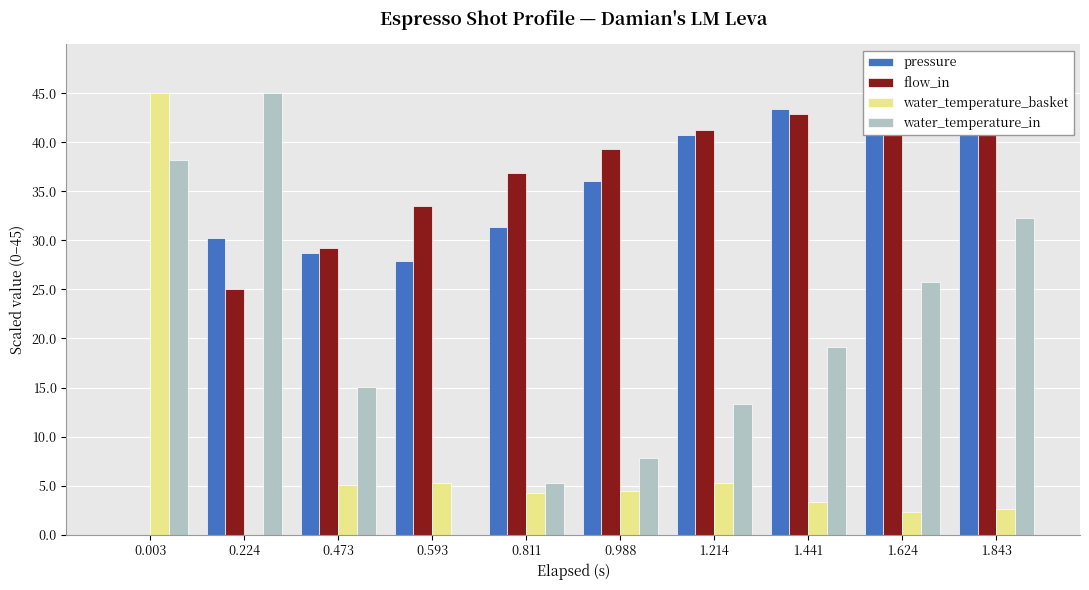

What is the sum of the water_temperature_in values at 0.811 and 0.003?

43.4